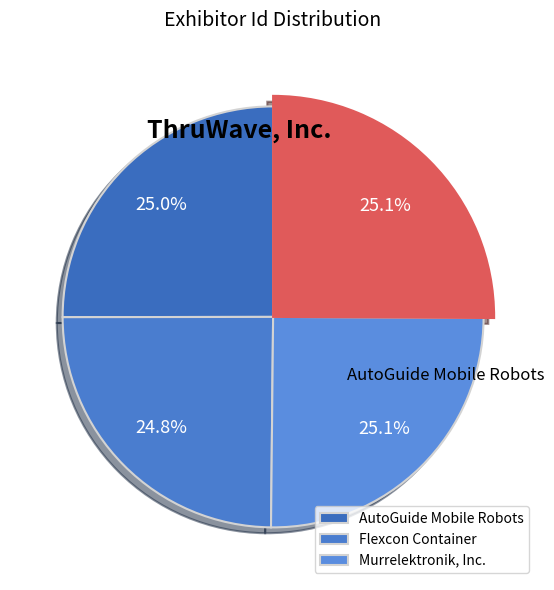

True or false: Murrelektronik, Inc. accounts for 33% of the total.

False